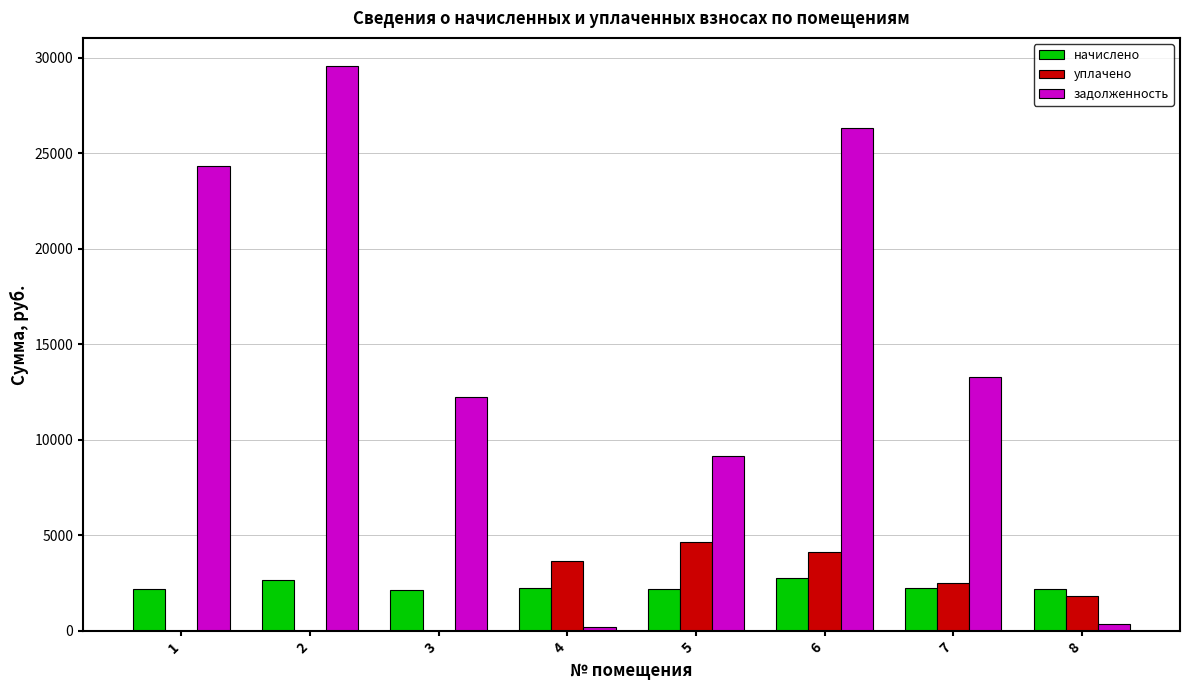

Between 1 and 4, which series saw the biggest shift?

задолженность